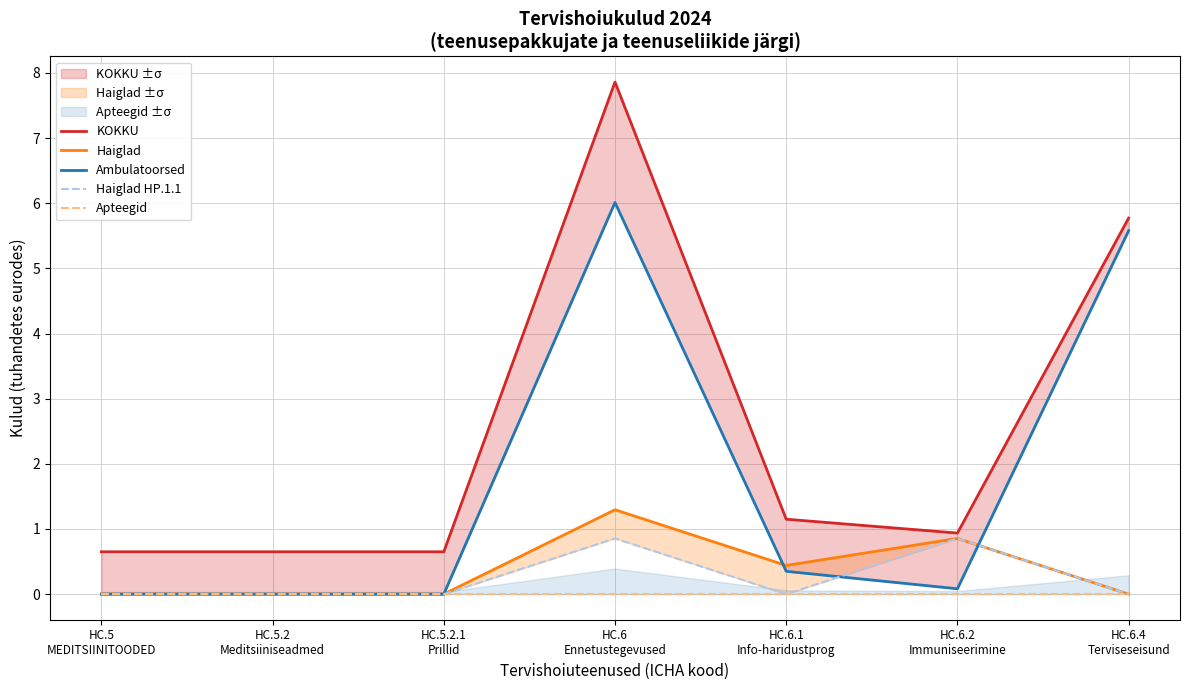

True or false: Ambulatoorsed and KOKKU intersect in this chart.

False